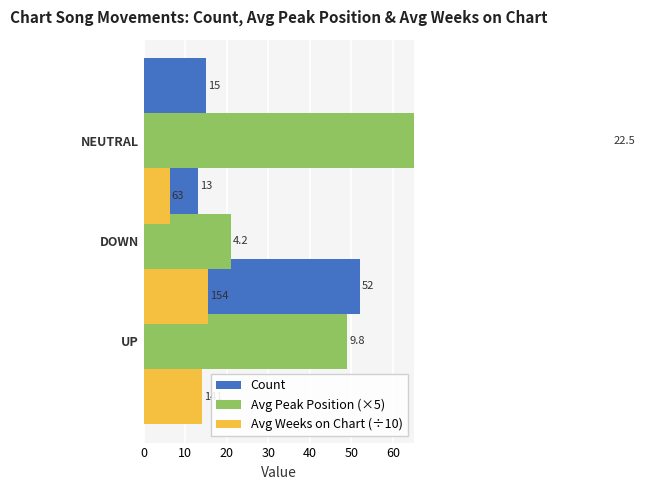

True or false: Count has a value of 5.0 at 10.

False